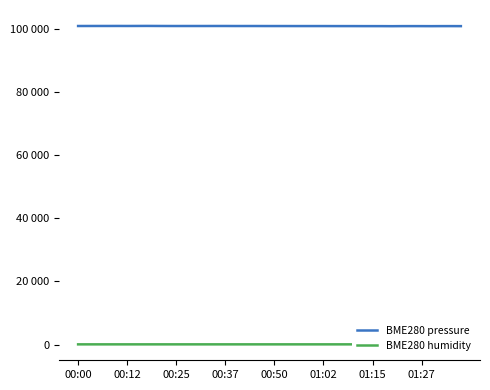

The BME280 pressure series shows 100961.7 at 24. True or false?

True